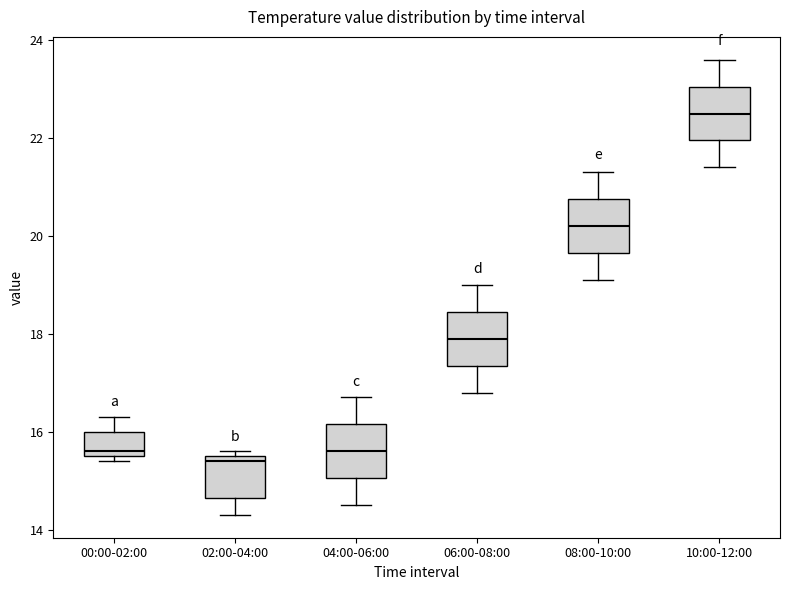

Reading left to right, read every box against the y-axis: the position of its median line, the range the box covers, and the ends of its whiskers. The values are not printed on the chart, so give them approximately, as read against the axis.

00:00-02:00: median 15.6 (just above the box's lower edge), box 15.6 to 16.0, whiskers 15.4 to 16.4
02:00-04:00: median 15.4, box 14.6 to 15.6, whiskers 14.4 to 15.6 (just above the box's upper edge)
04:00-06:00: median 15.6, box 15.0 to 16.2, whiskers 14.6 to 16.8
06:00-08:00: median 18.0, box 17.4 to 18.4, whiskers 16.8 to 19.0
08:00-10:00: median 20.2, box 19.6 to 20.8, whiskers 19.2 to 21.4
10:00-12:00: median 22.6, box 22.0 to 23.0, whiskers 21.4 to 23.6